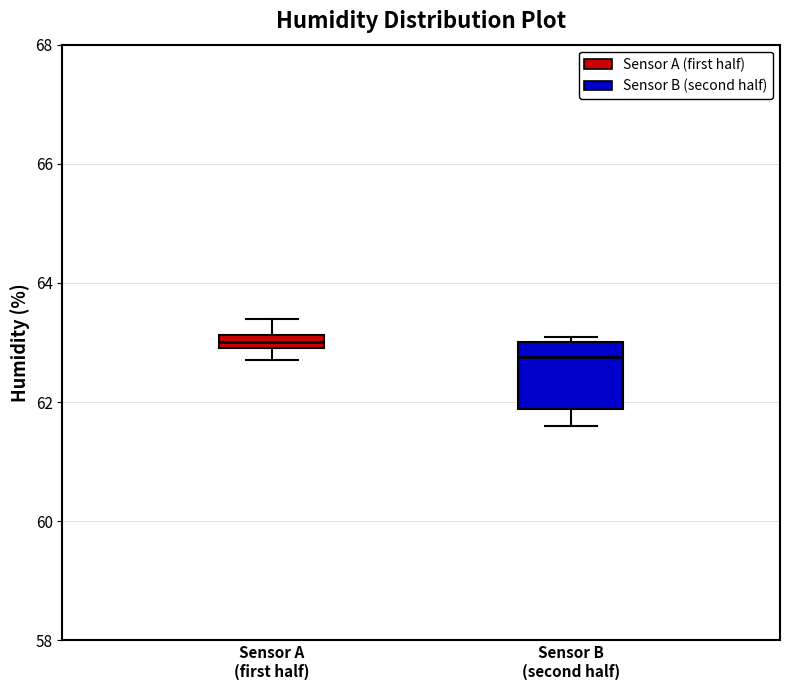

Which box's median line is the highest?

Sensor A (first half)